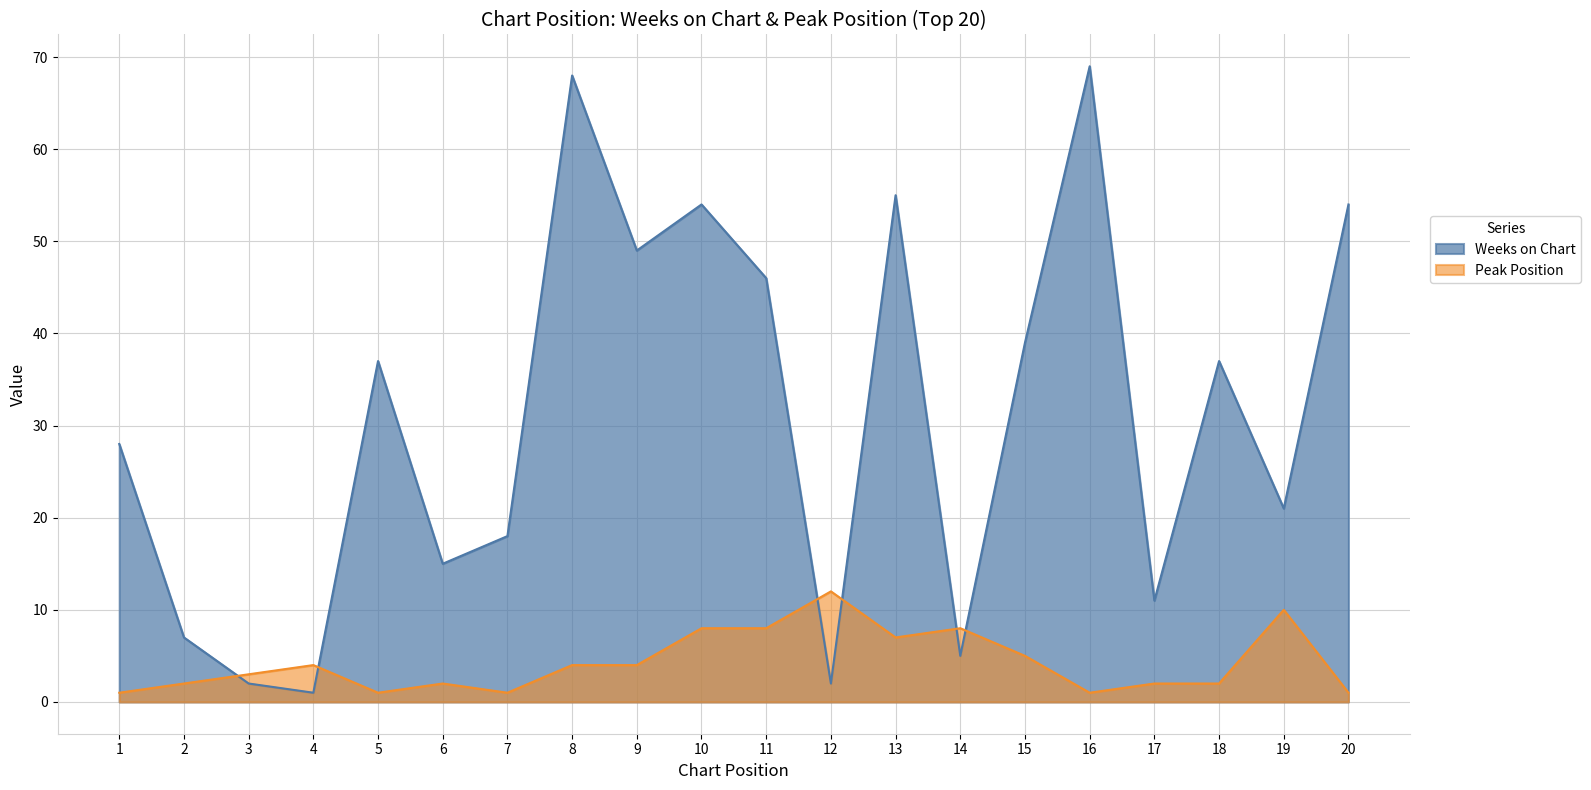

At how many categories does at least one series exceed 54?

3